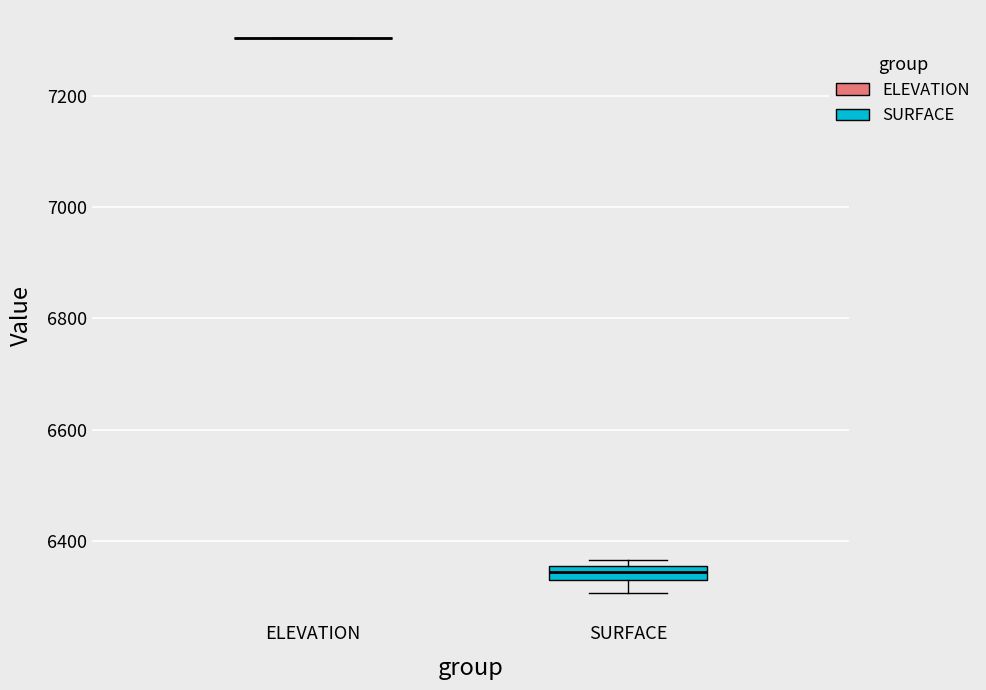

Comparing the boxes themselves (not the whiskers), which one is the tallest?

SURFACE